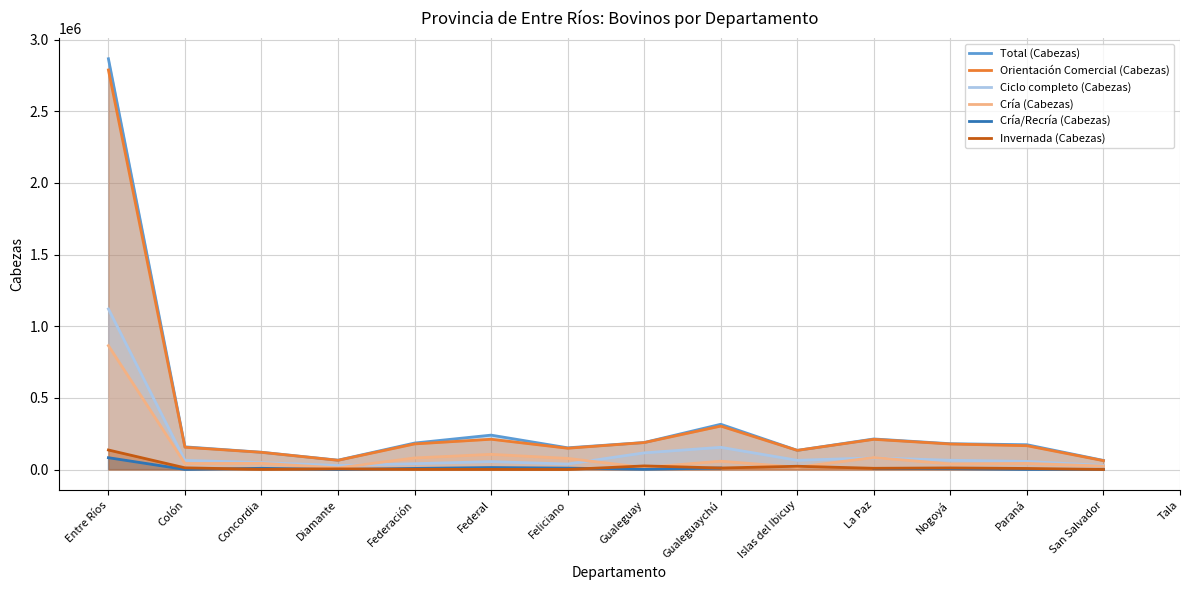

What is the total value across all series at Paraná?

447983.0